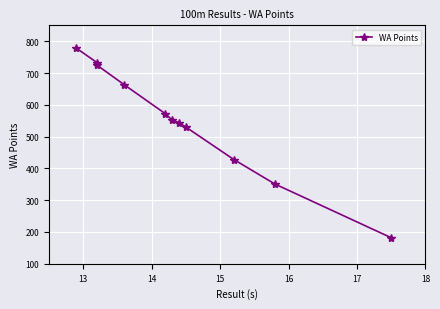

The chart shows a value of 152 at 14. True or false?

False